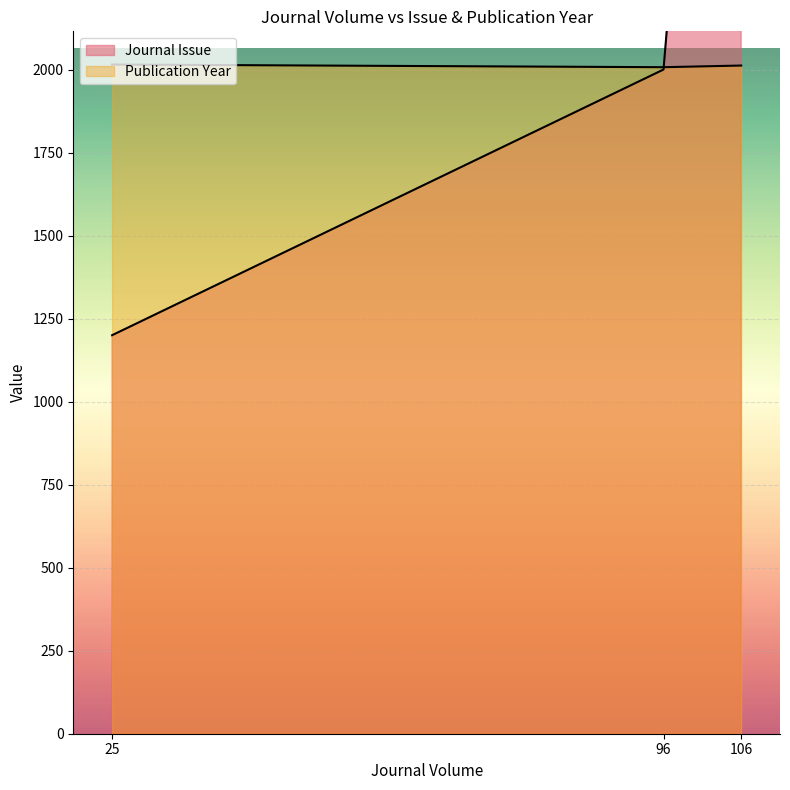

The value of Publication Year at 96 is 2007. True or false?

True